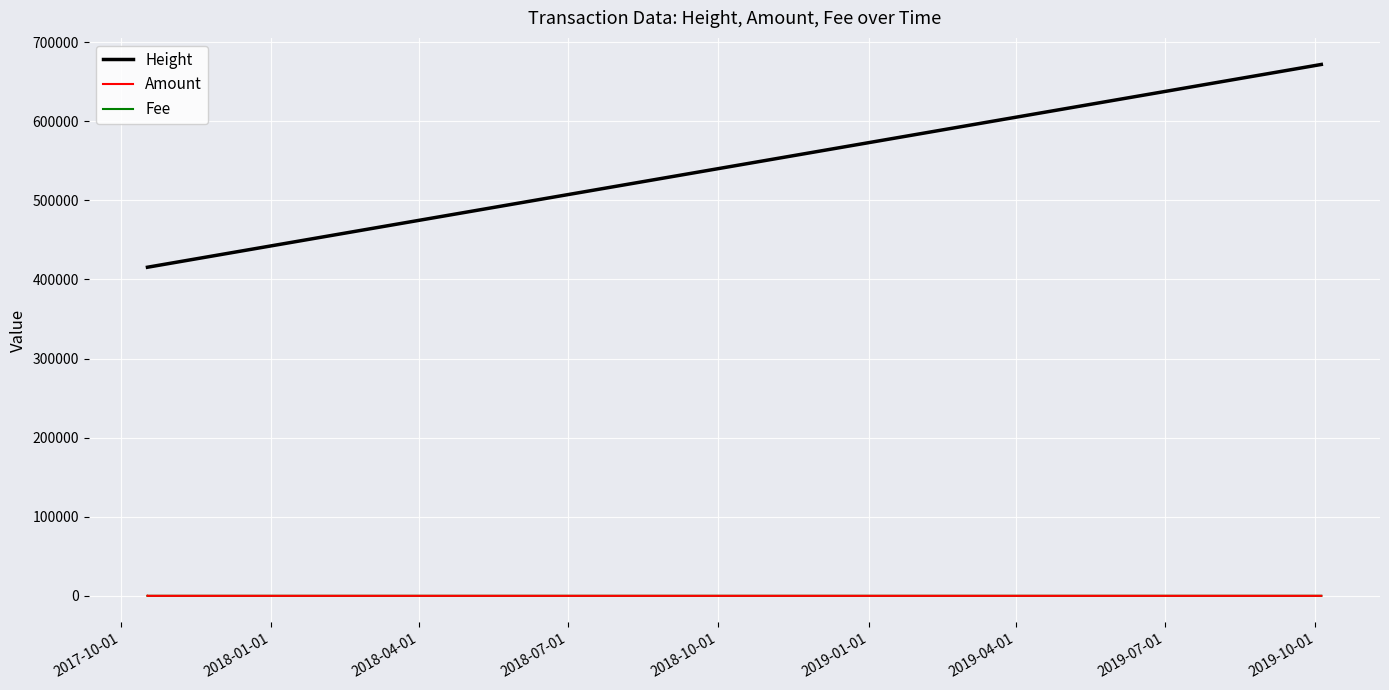

Which series has the widest spread of values?

Height